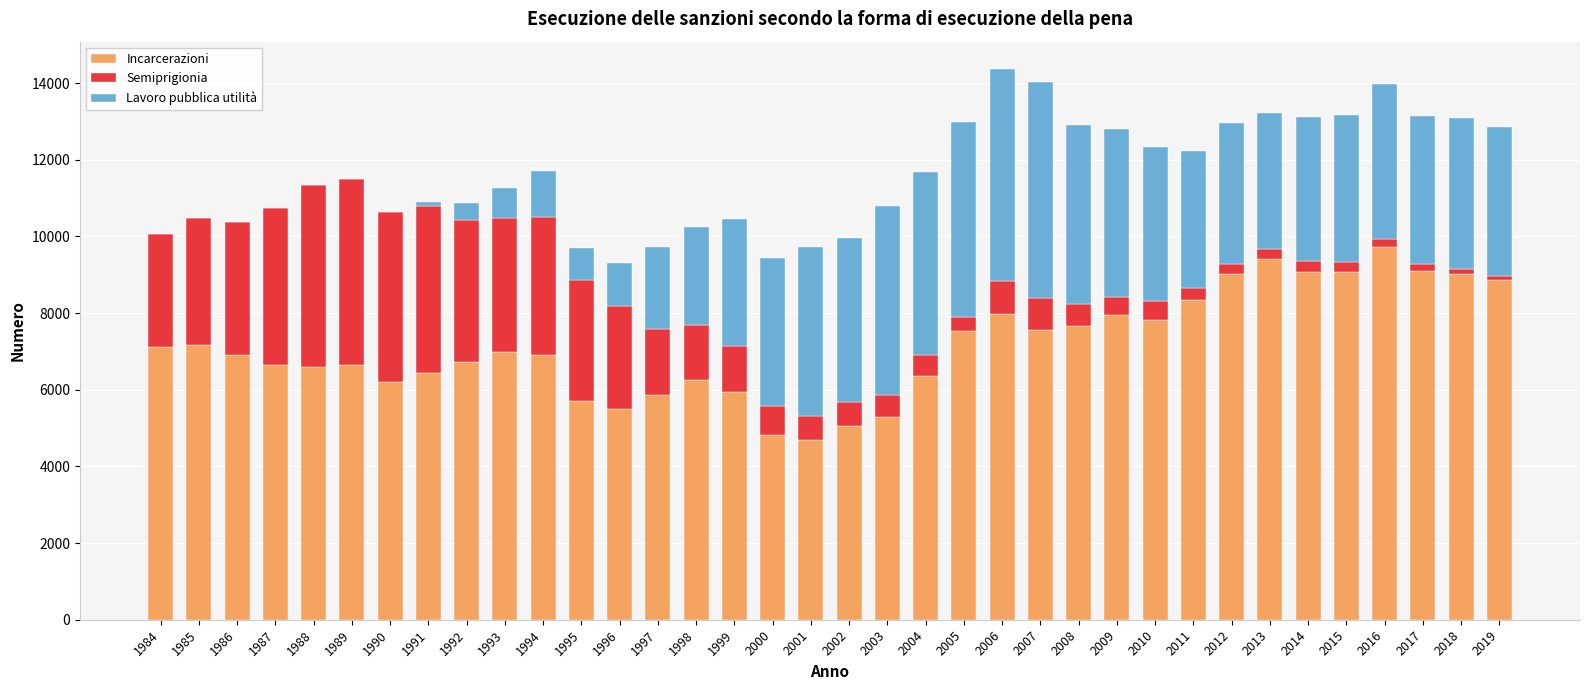

Is it true that Incarcerazioni equals 6979 at 1993?

True